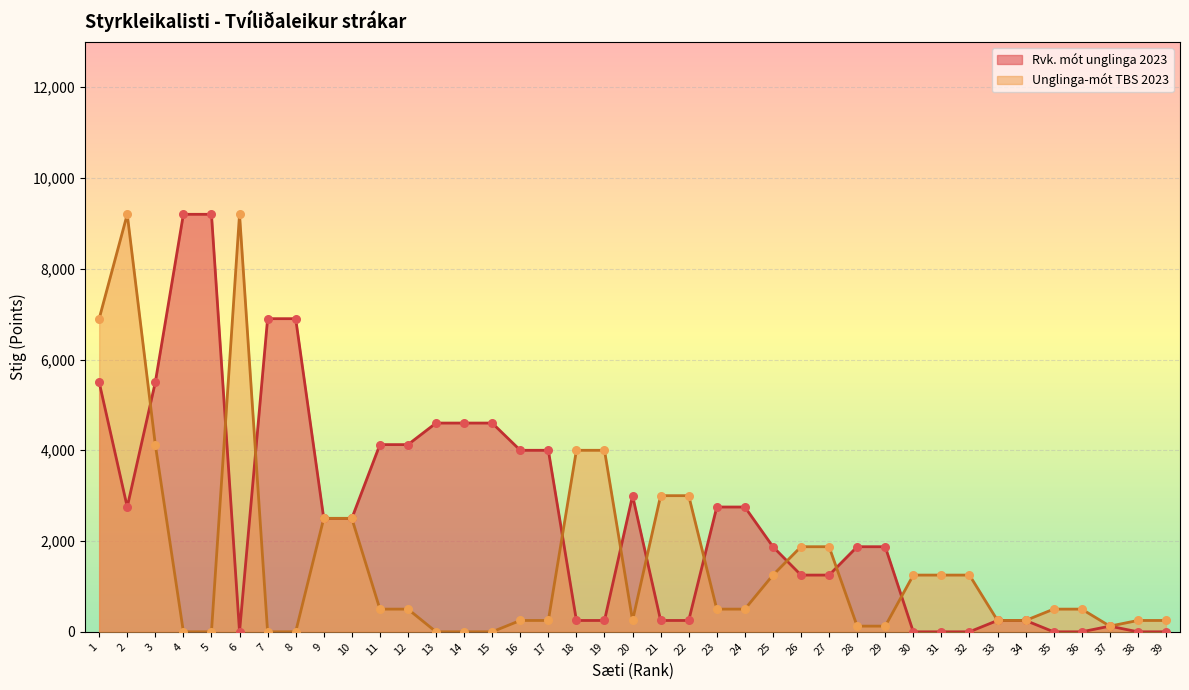

Is the value of Rvk. mót unglinga 2023 at 25 greater than the value of Unglinga-mót TBS 2023 at 15?

Yes